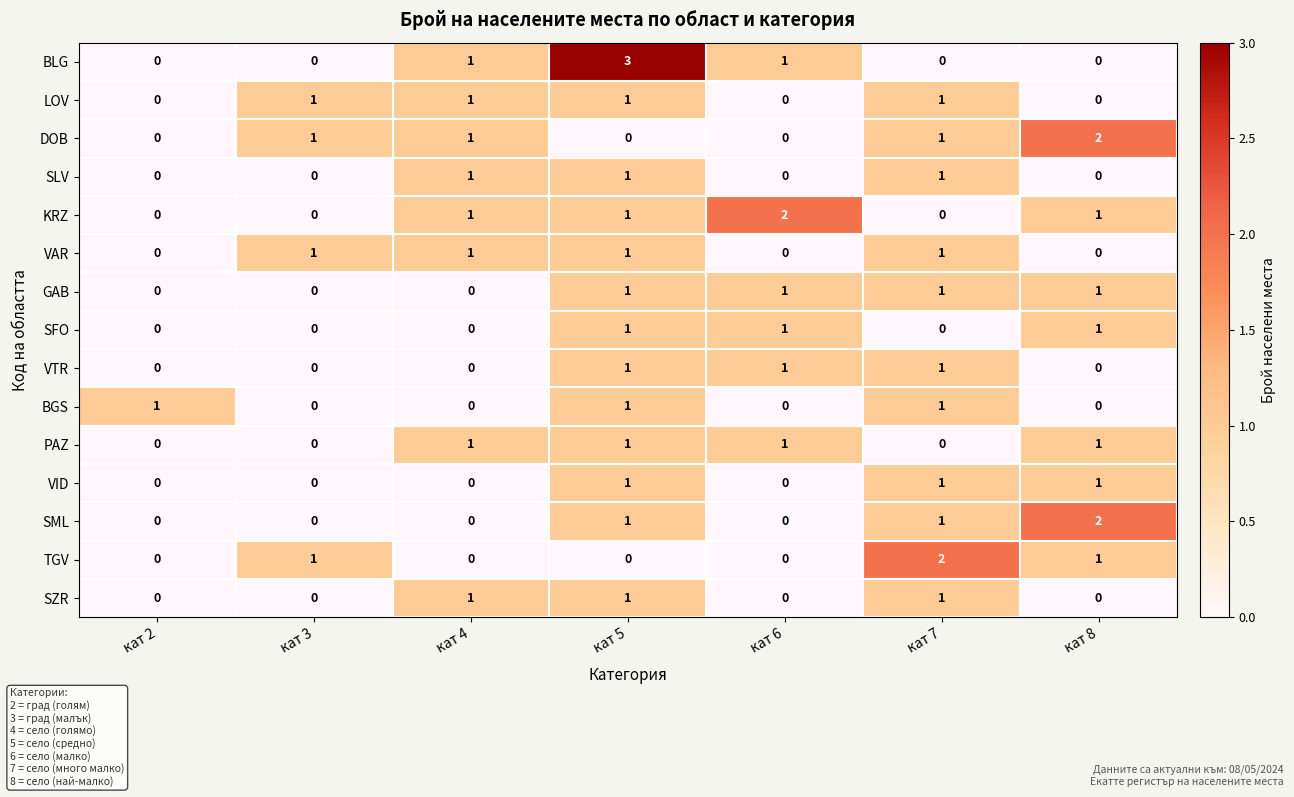

The LOV series shows 1 at кат 8. True or false?

False